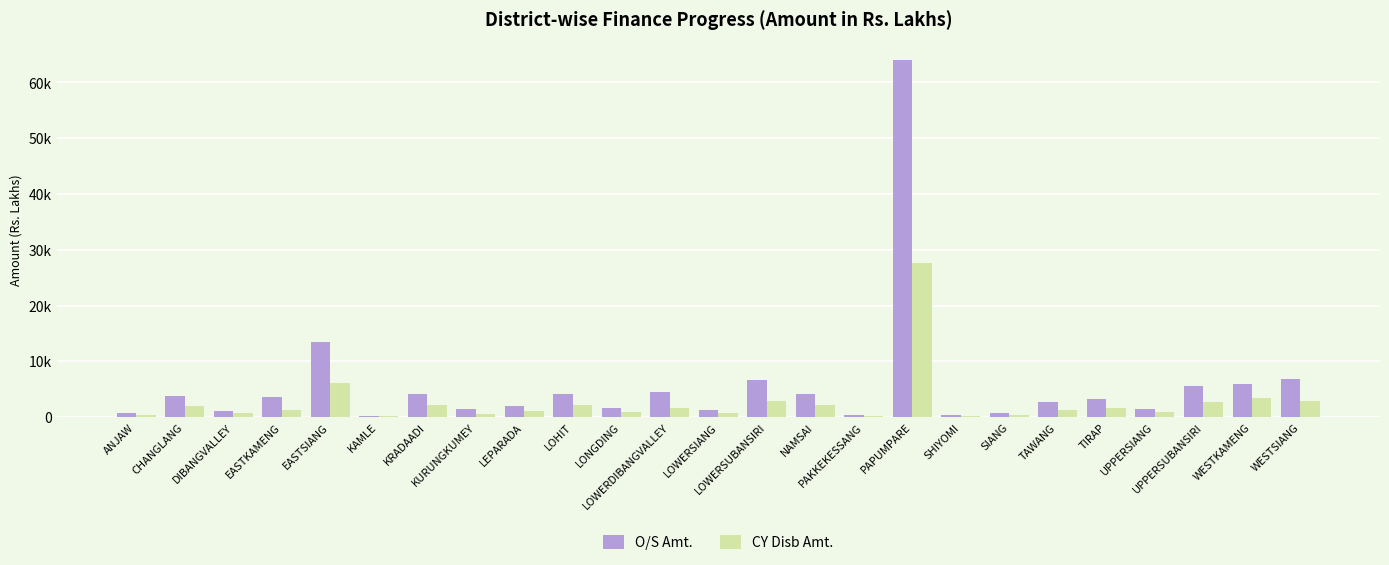

What is the total value across all series at LOWERSUBANSIRI?

9593.7